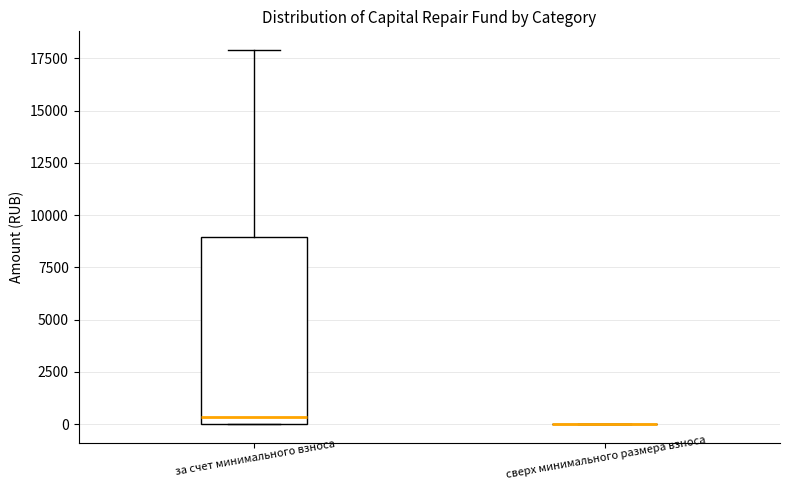

Where does the median line of the box for за счет минимального взноса sit on the y-axis? The values are not printed on the chart, so give them approximately, as read against the axis.

500